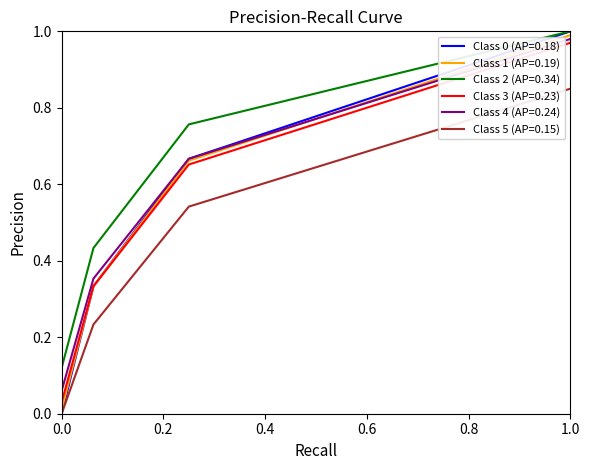

True or false: the data shows 0.6 at 2.

False